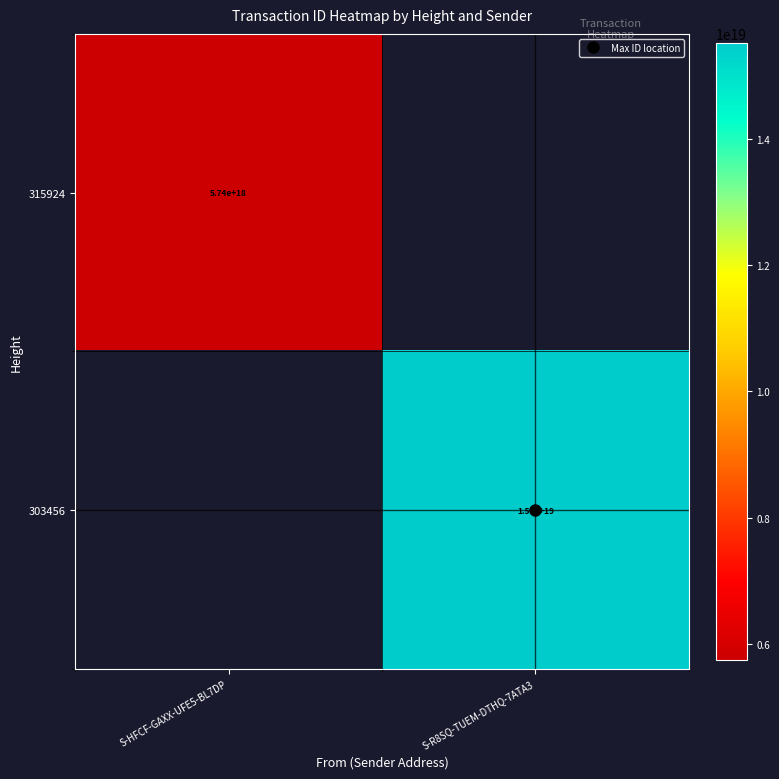

Count the number of data series in this chart.

2